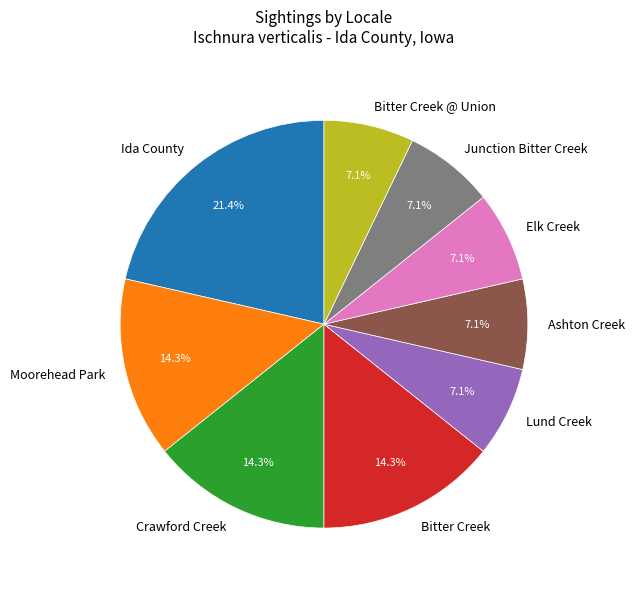

How many slices are in this pie chart?

9